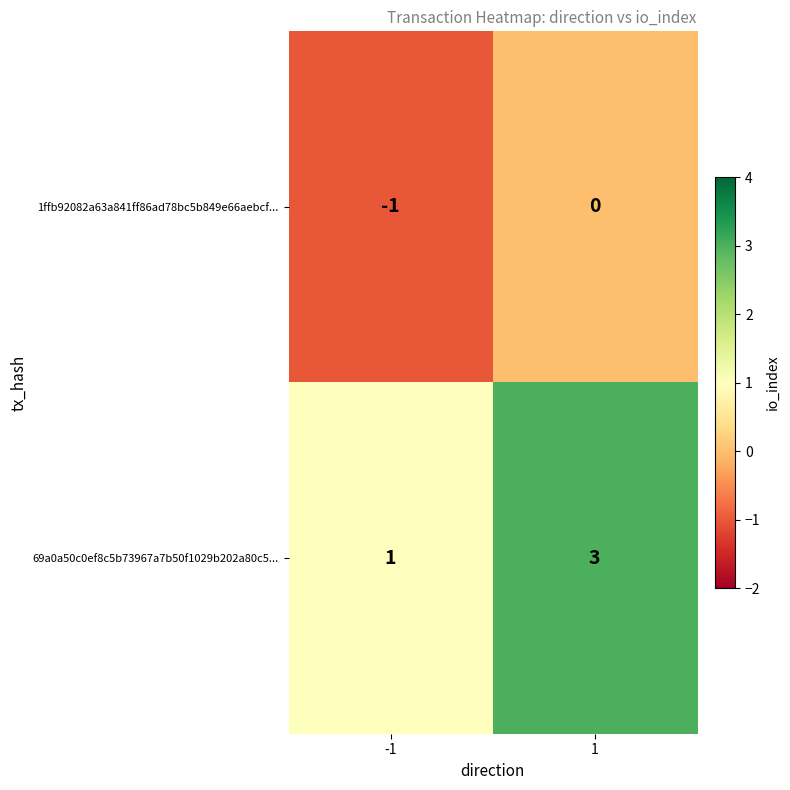

Rank the series at 1 from lowest to highest value.

1ffb92082a63a841ff86ad78bc5b849e66aebcf..., 69a0a50c0ef8c5b73967a7b50f1029b202a80c5...